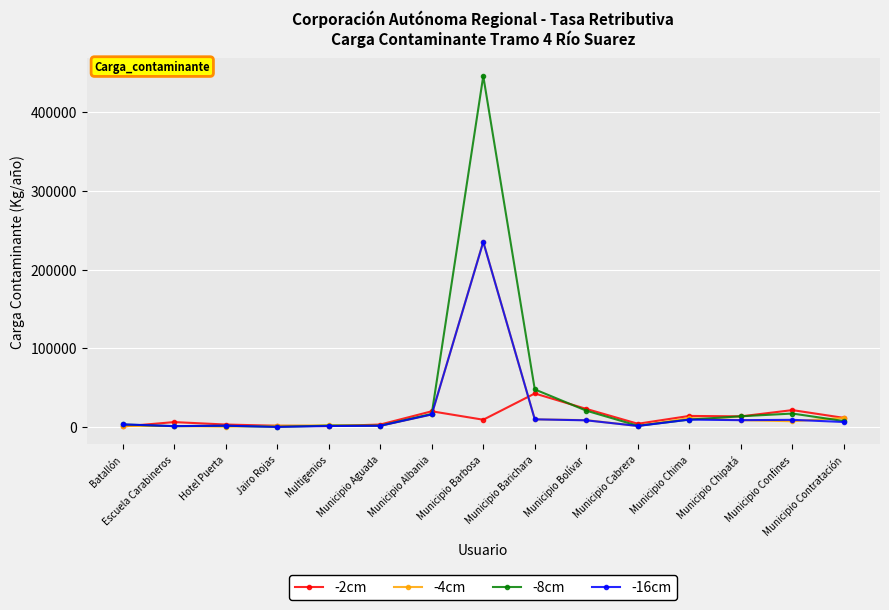

True or false: -4cm has more than 2 points higher than both neighbors.

True